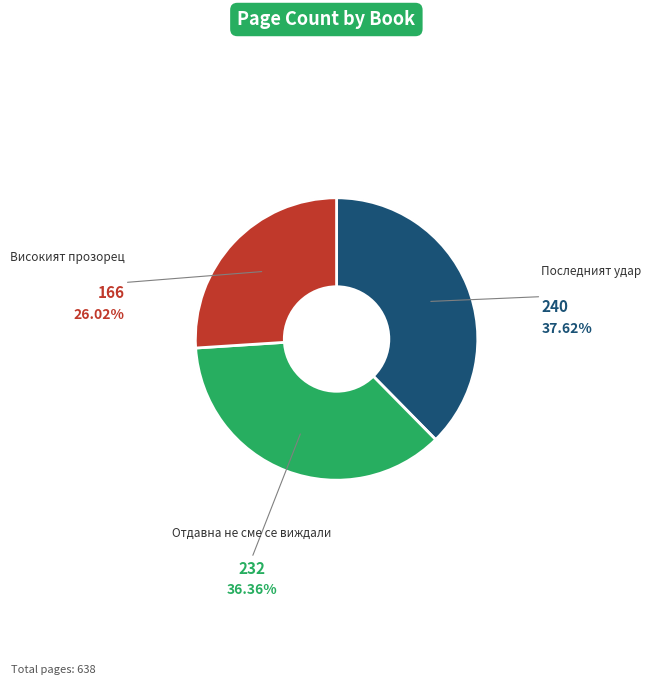

Does Последният удар account for over 50% of the chart?

No